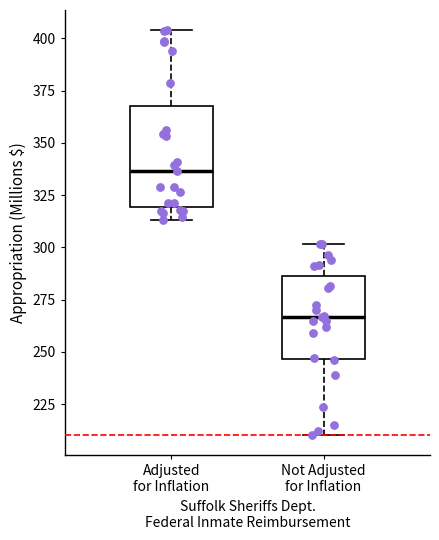

Where does the median line of the box for Adjusted for Inflation sit on the y-axis? The values are not printed on the chart, so give them approximately, as read against the axis.

335